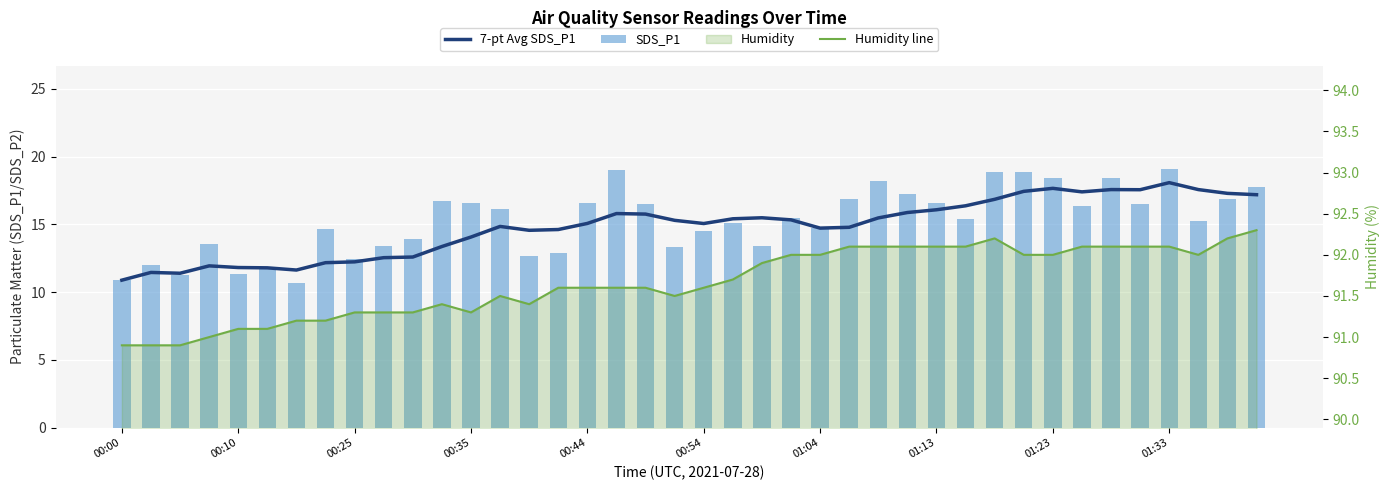

Where does the 7-pt Avg SDS_P1 series first go above 15?

00:44